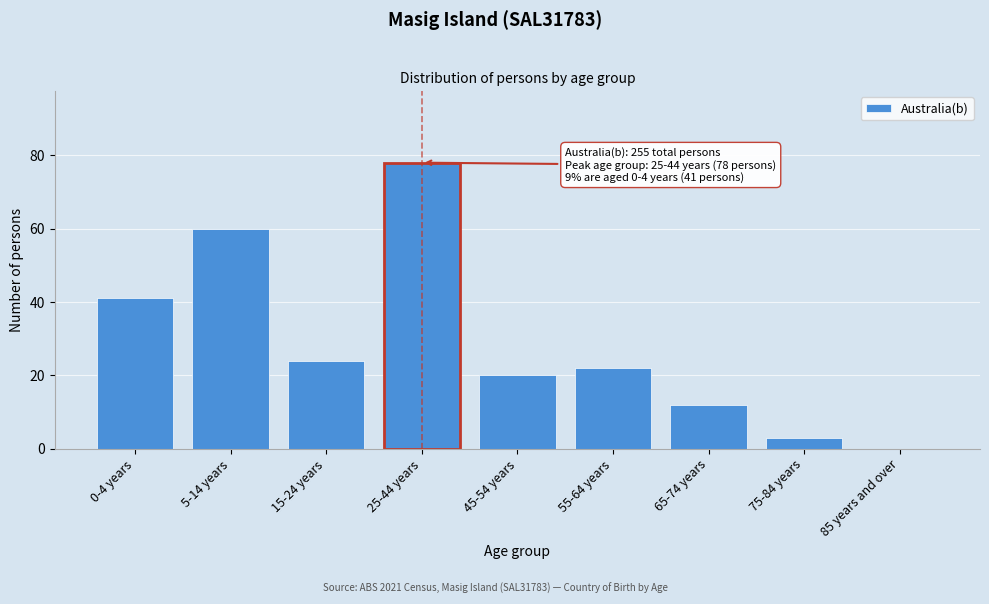

Reading left to right, transcribe all the data shown in this chart.

0-4 years=41	5-14 years=60	15-24 years=24	25-44 years=78	45-54 years=20	55-64 years=22	65-74 years=12	75-84 years=3	85 years and over=0